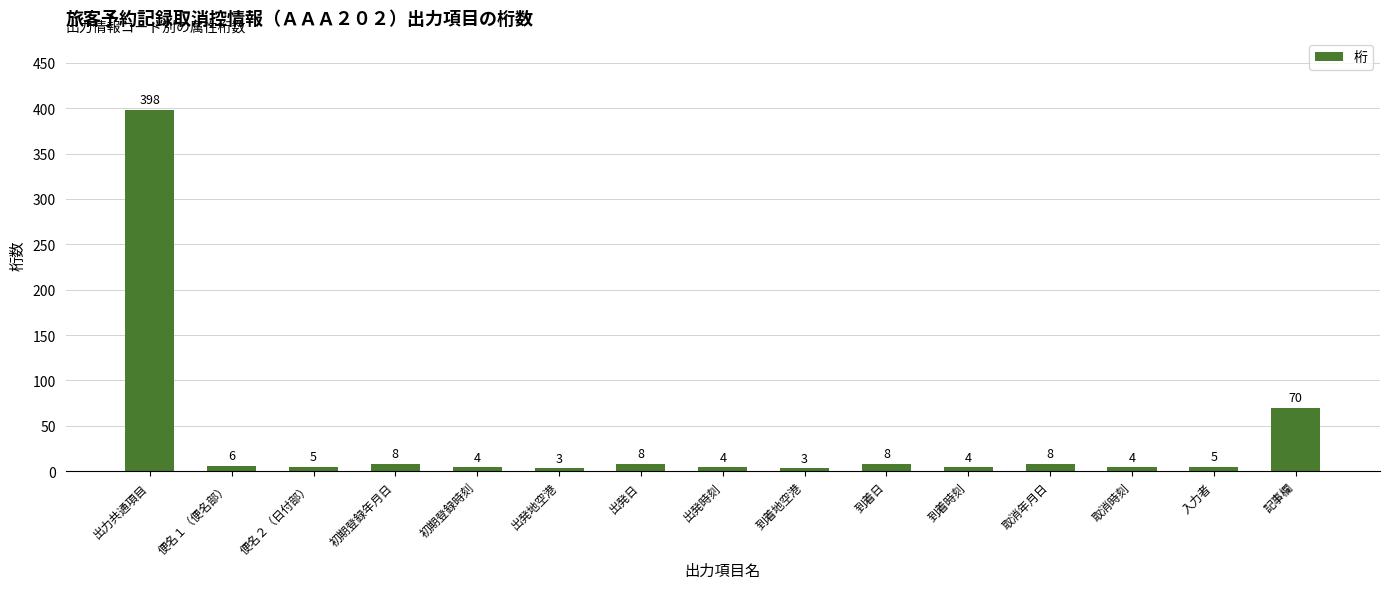

What position from the right is 初期登録年月日?

12